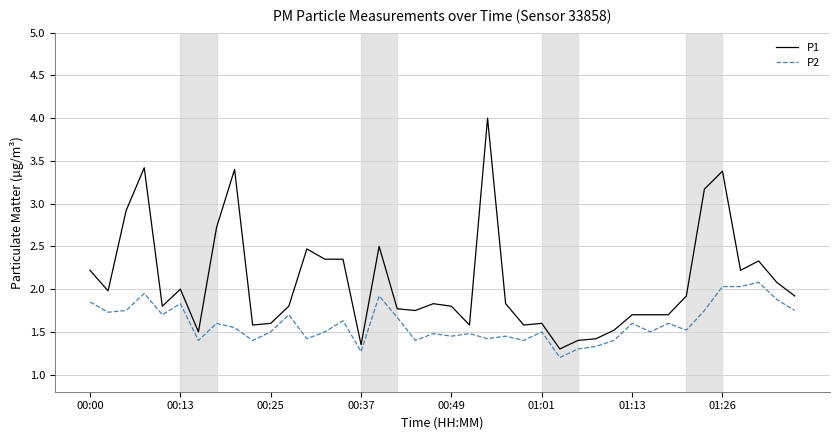

What is the difference between the maximum and minimum values in the P2 series?

0.9